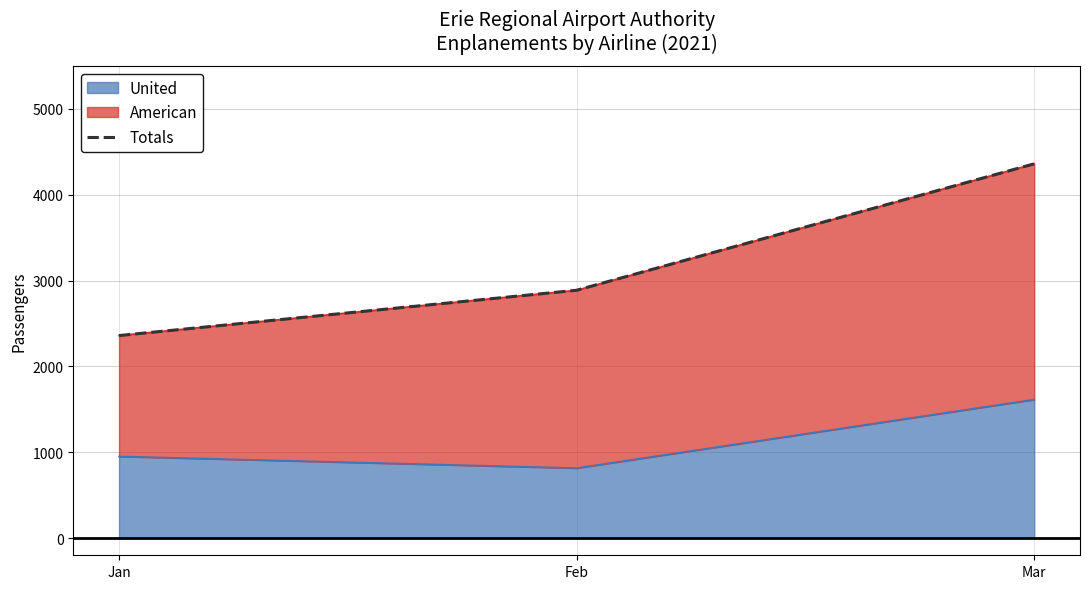

How many values are below 2888?

1